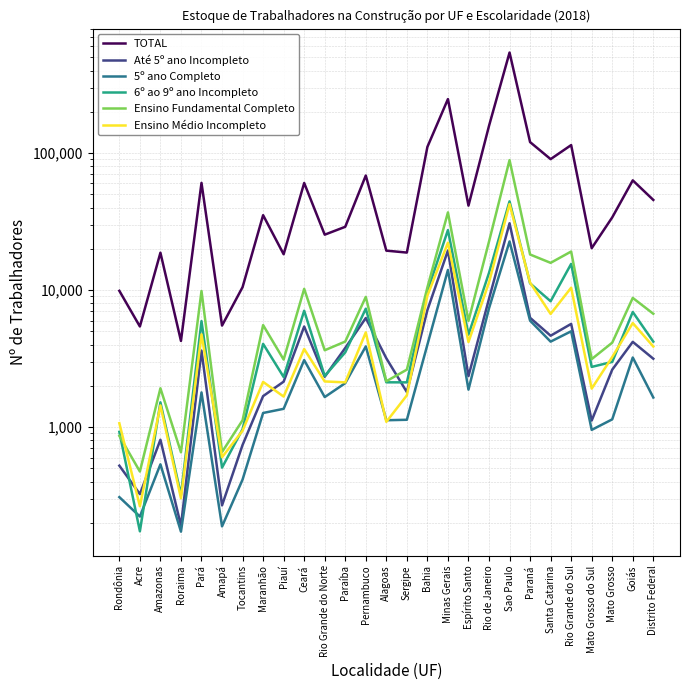

True or false: 5º ano Completo has more than 1 interior local peaks.

True